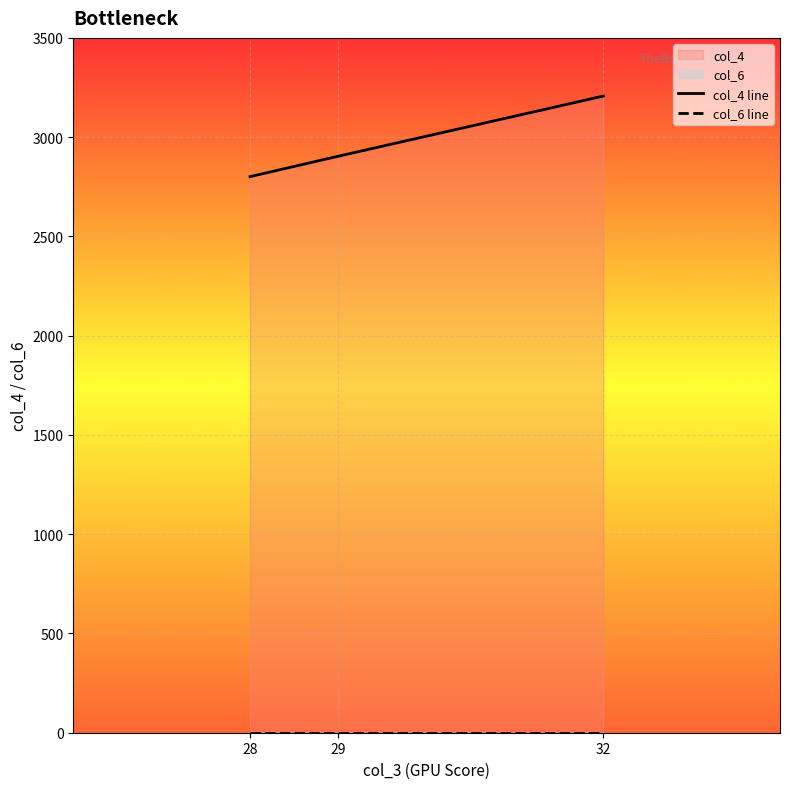

Rank the series at 28 from highest to lowest value.

col_4 line, col_6 line